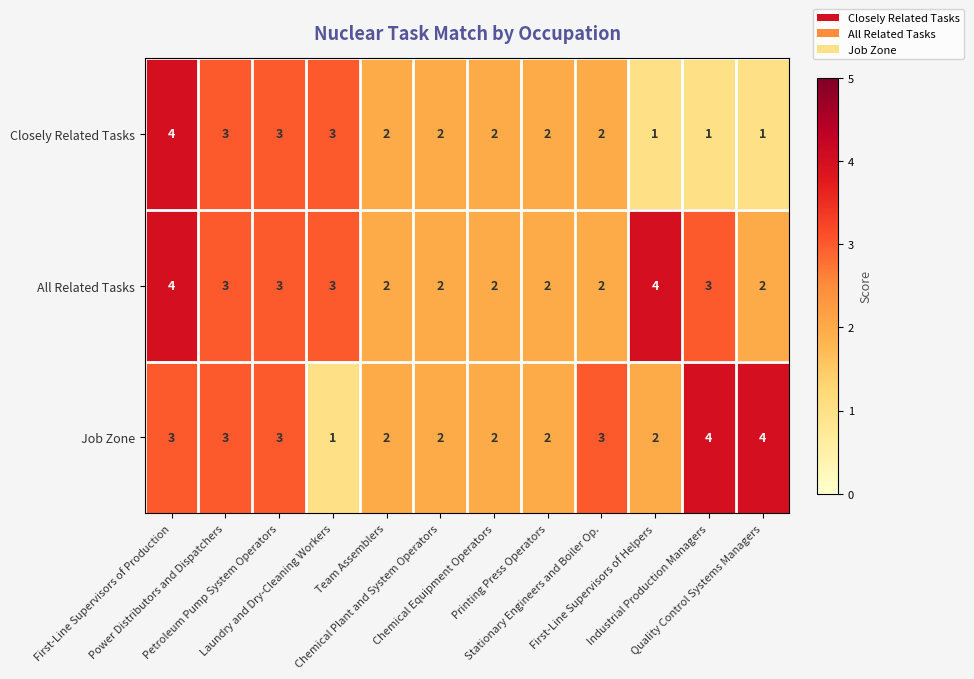

What is the highest value of the All Related Tasks series?

4